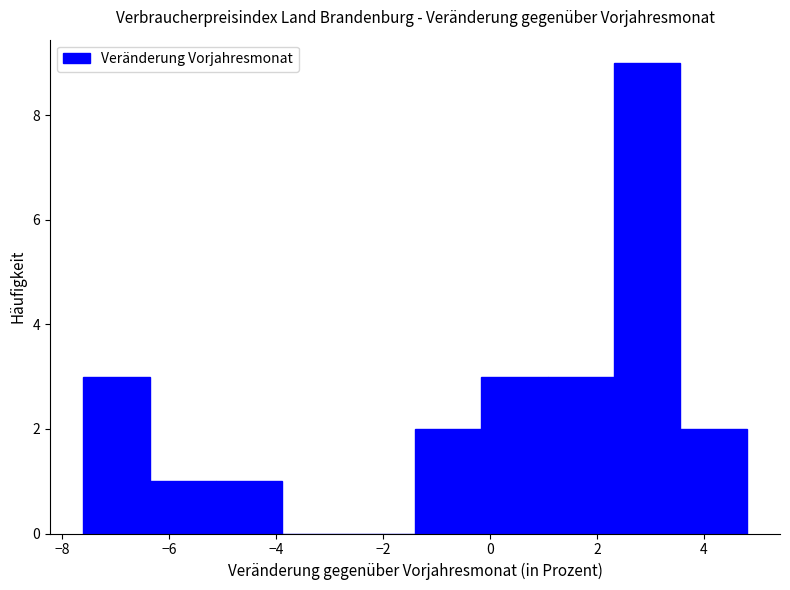

Reading left to right, list every bar in this chart as the range it spans on the x-axis followed by its height. Neither the bar edges nor the heights are printed on the chart, so give them approximately, as read against the axes.

-7.60 to -6.36: 3
-6.36 to -5.12: 1
-5.12 to -3.88: 1
-3.88 to -2.64: 0
-2.64 to -1.40: 0
-1.40 to -0.16: 2
-0.16 to 1.08: 3
1.08 to 2.32: 3
2.32 to 3.56: 9
3.56 to 4.80: 2